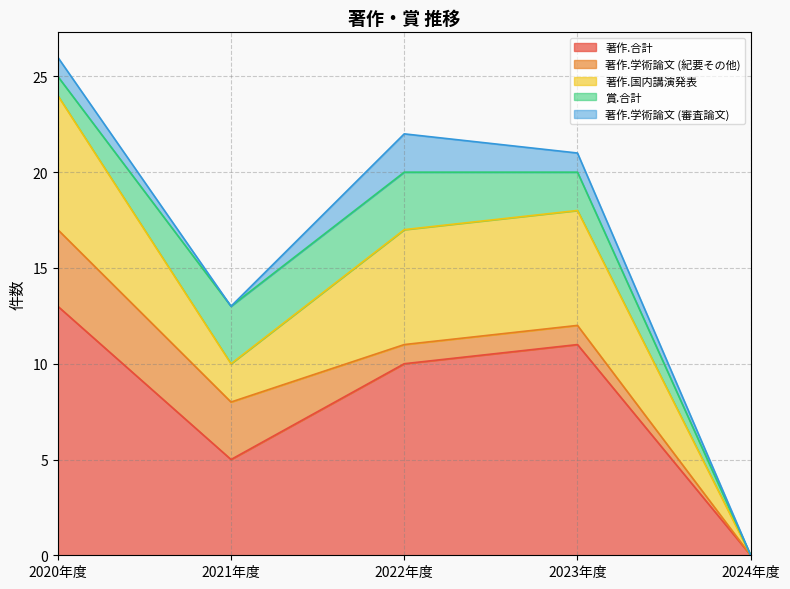

How many data points does each series have?

5